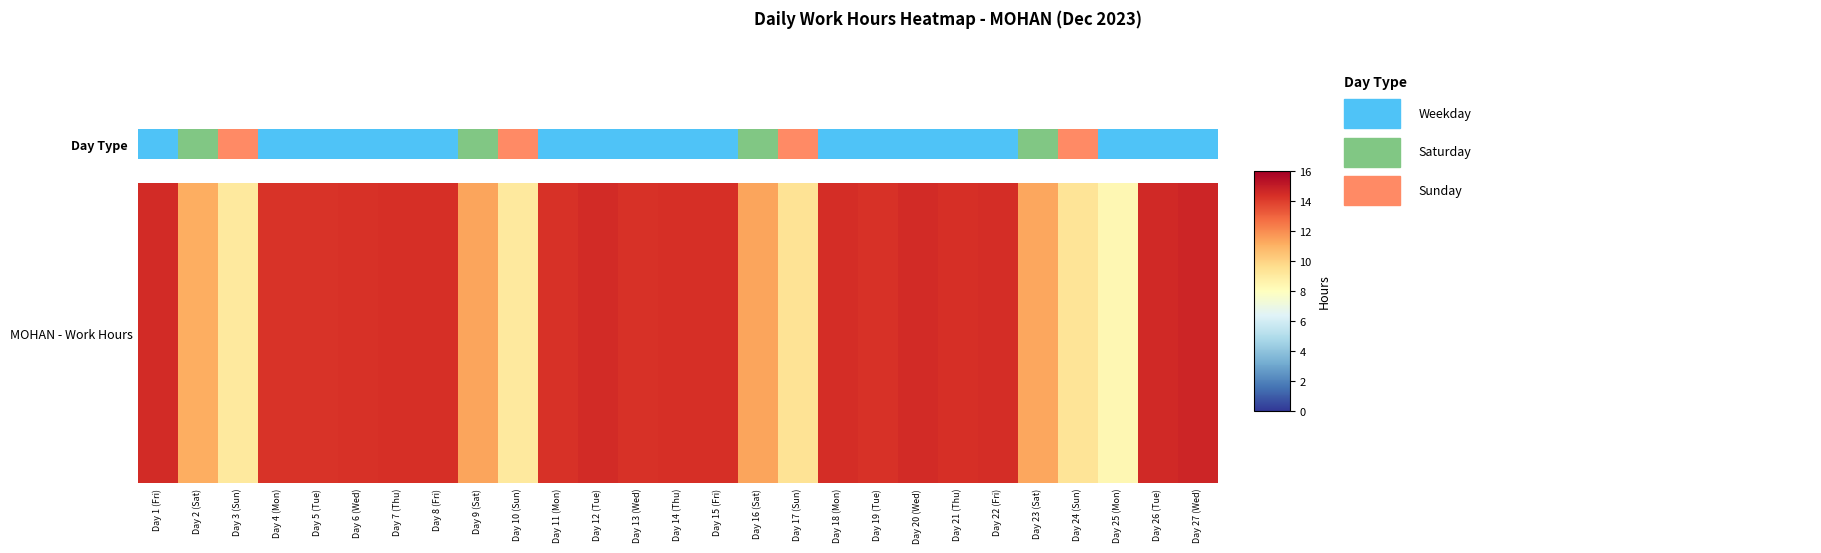

Is it true that the value at Day 8 (Fri) is 20.1?

False